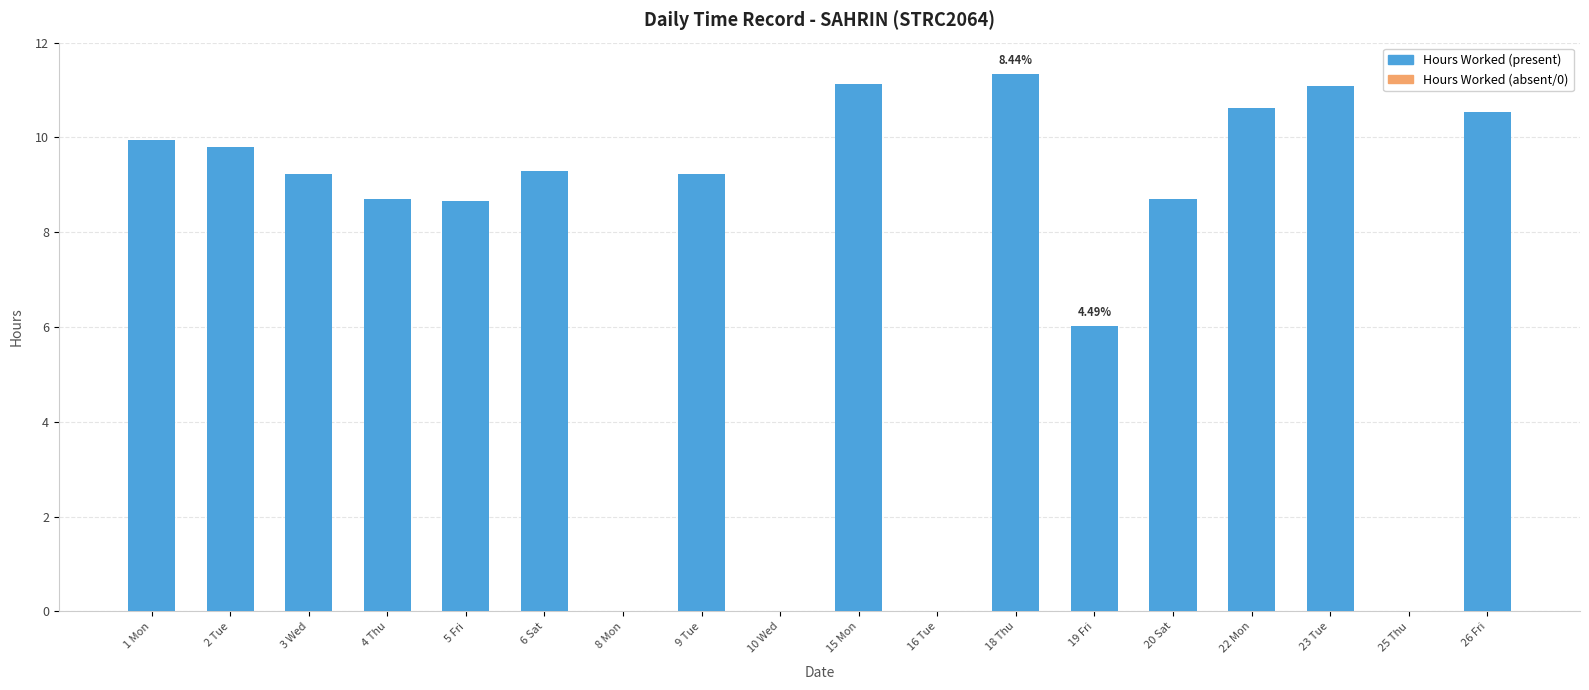

Which label corresponds to the largest value in the chart?

18 Thu